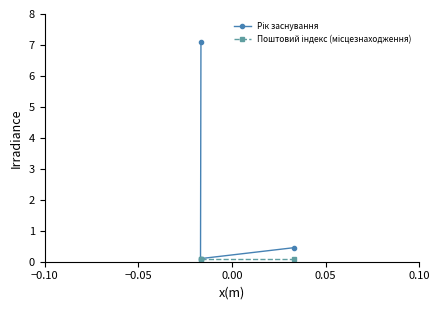

What is the greatest value displayed?

7.1